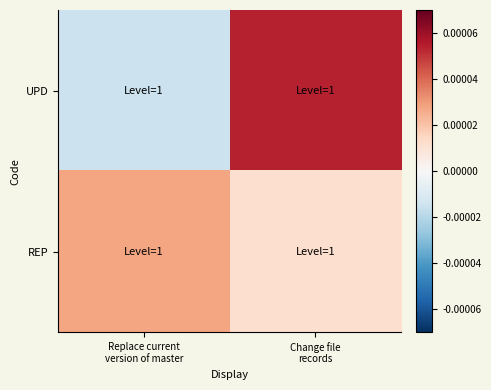

Reading right to left, transcribe all the data shown in this chart.

UPD: Change file
records=0.0	Replace current
version of master=-0.0
REP: Change file
records=0.0	Replace current
version of master=0.0